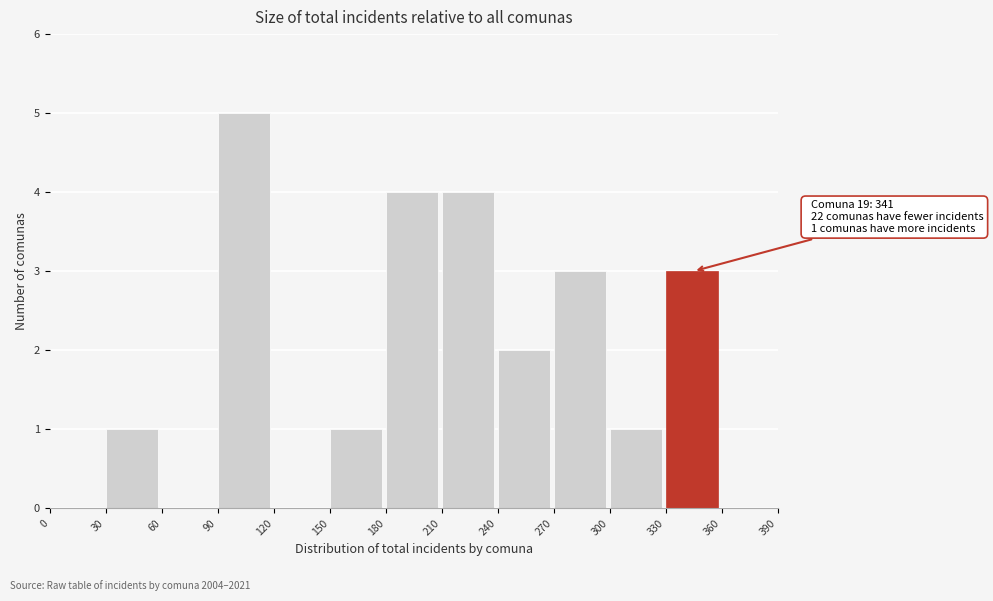

Which range on the x-axis has the tallest bar?

90 to 120